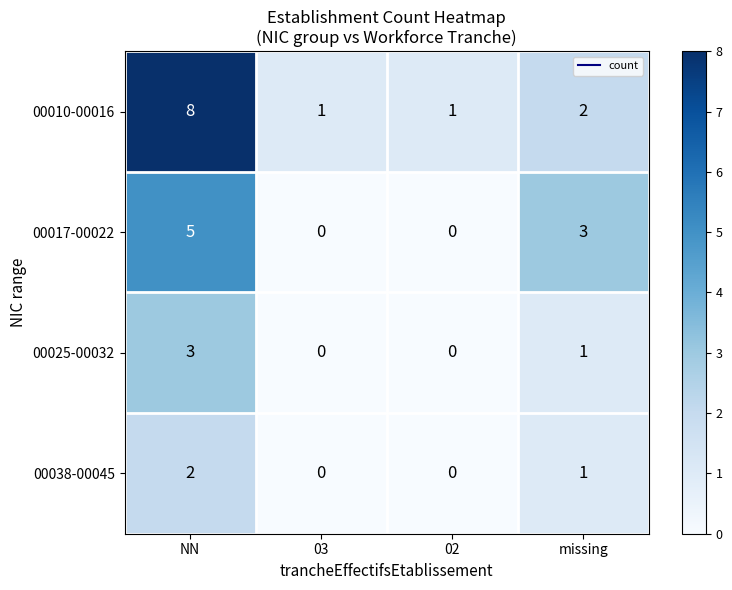

The 00038-00045 series shows 1 at missing. True or false?

True